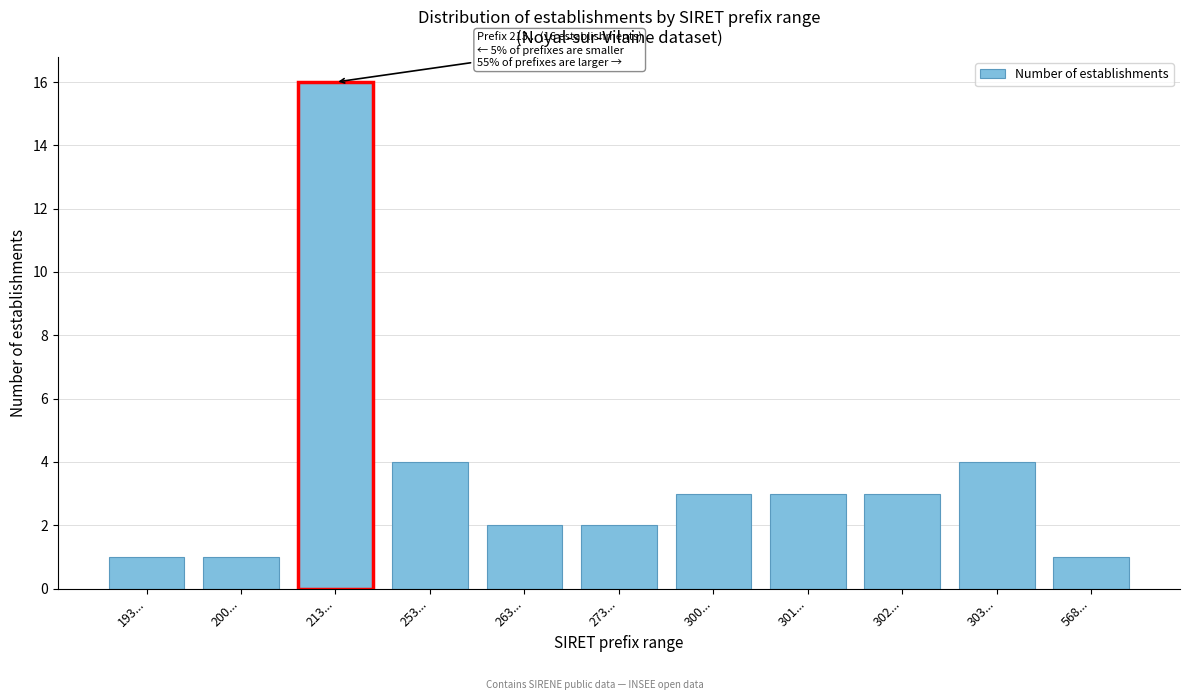

Reading left to right, list all the values displayed in this chart.

193...=1	200...=1	213...=16	253...=4	263...=2	273...=2	300...=3	301...=3	302...=3	303...=4	568...=1